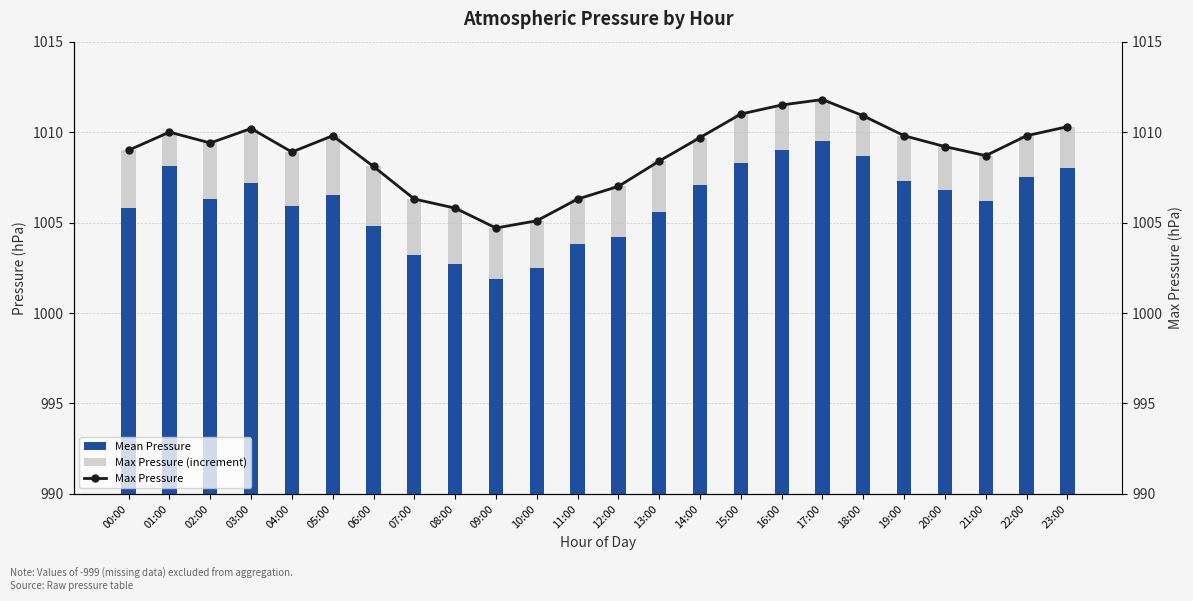

Between 11:00 and 19:00, which series saw the biggest shift?

Mean Pressure